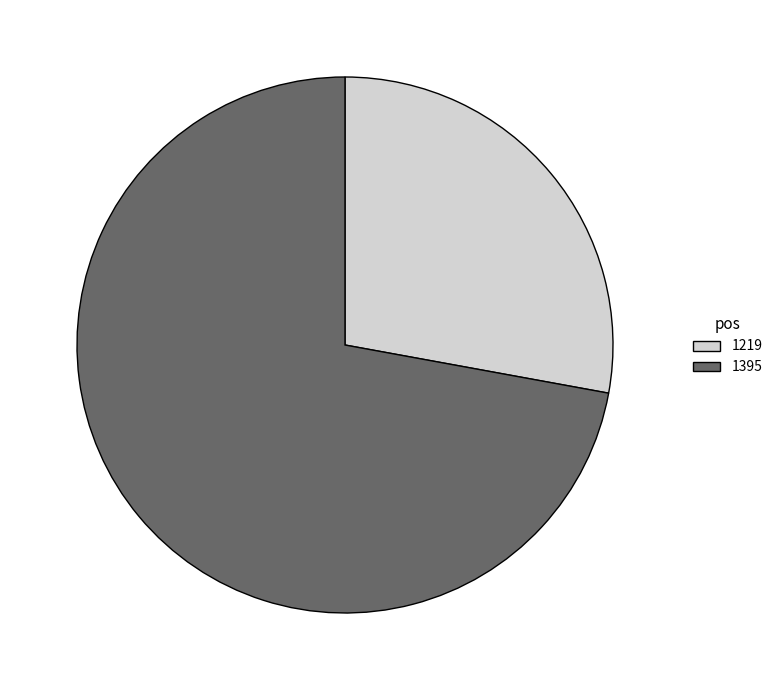

Does 1219 represent more than half of the total?

No